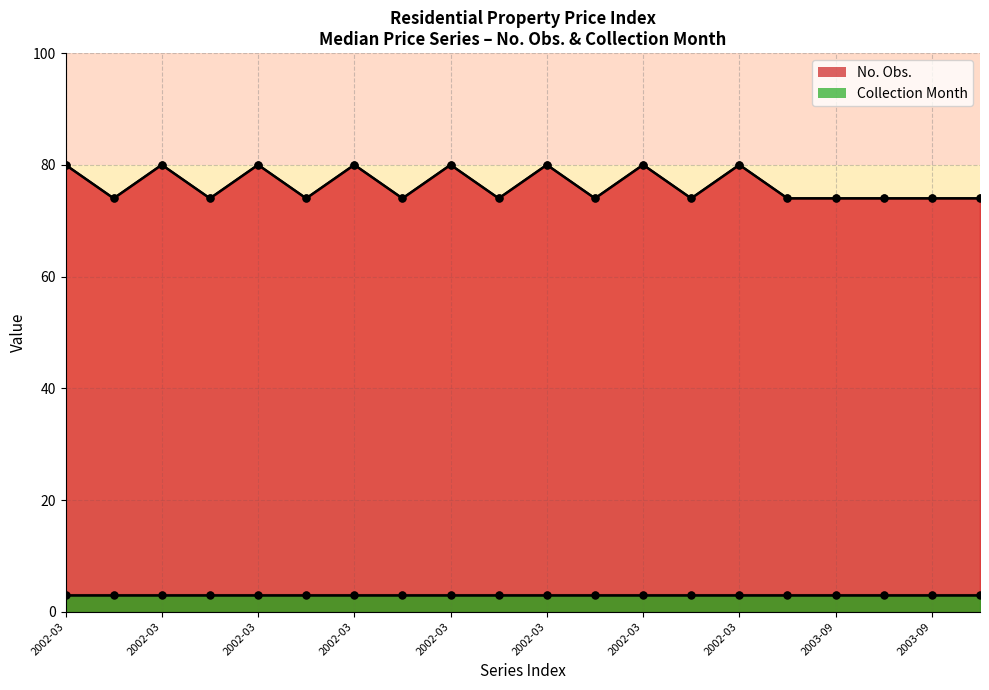

Between 2003-09 and 2003-09, which is larger?

2003-09